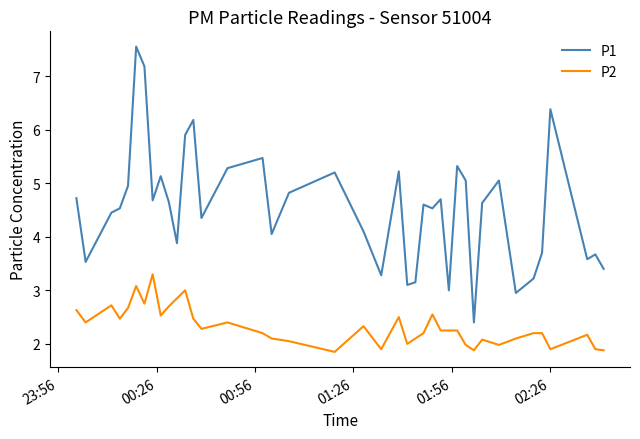

Count the number of categories in the chart.

40